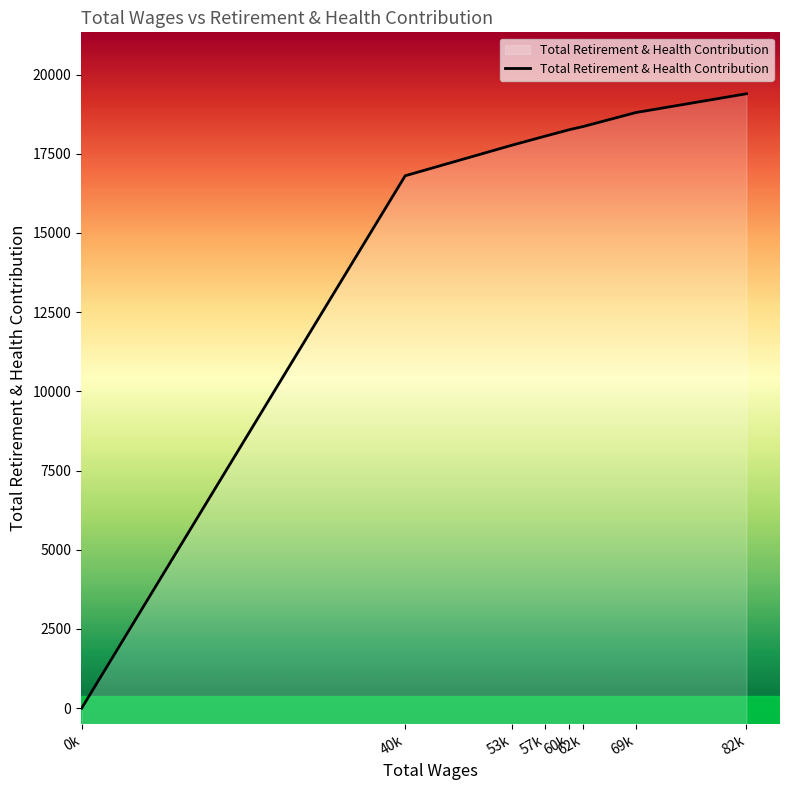

Count the number of categories in the chart.

8